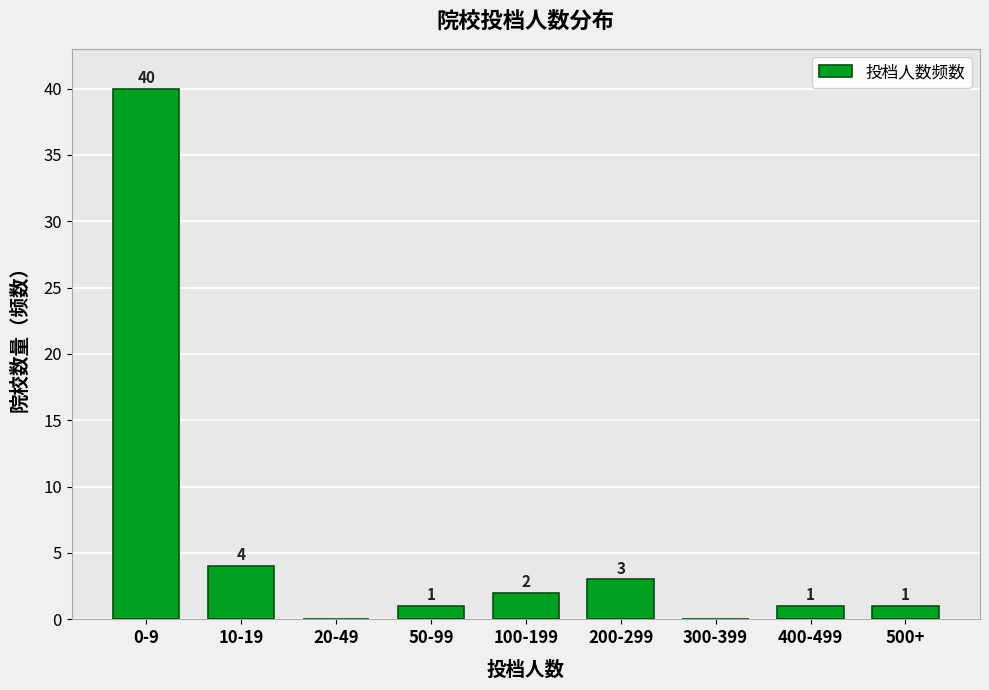

Reading right to left, what are all the values shown in this chart?

500+=1	400-499=1	300-399=0	200-299=3	100-199=2	50-99=1	20-49=0	10-19=4	0-9=40